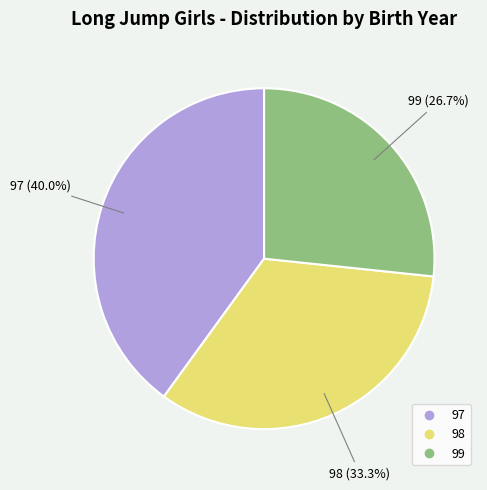

Combined, what portion of the pie is 98 and 99?

60.0%